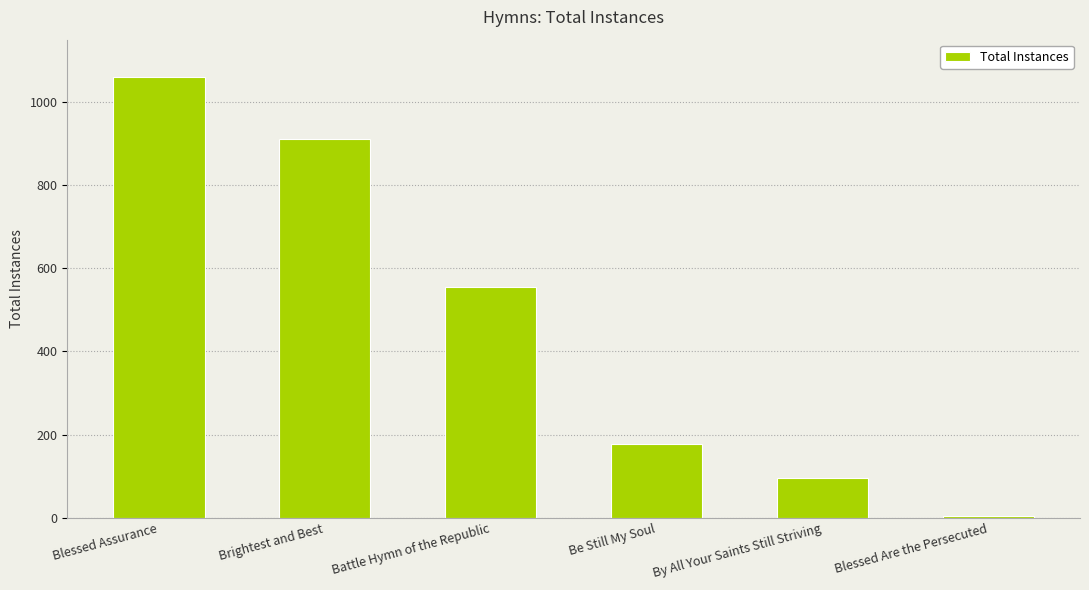

What is the ratio of the value at Brightest and Best to the value at Battle Hymn of the Republic?

1.6